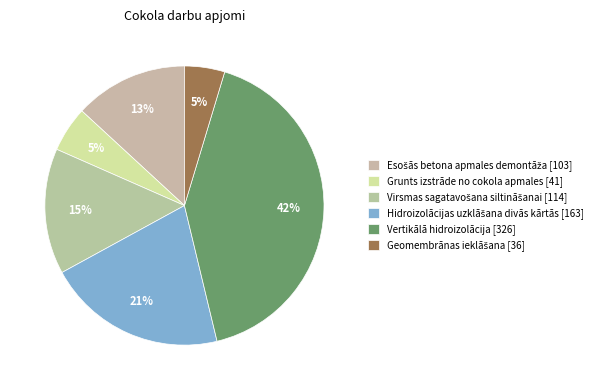

What percentage do Vertikālā hidroizolācija and Virsmas sagatavošana siltināšanai together represent?

56.1%